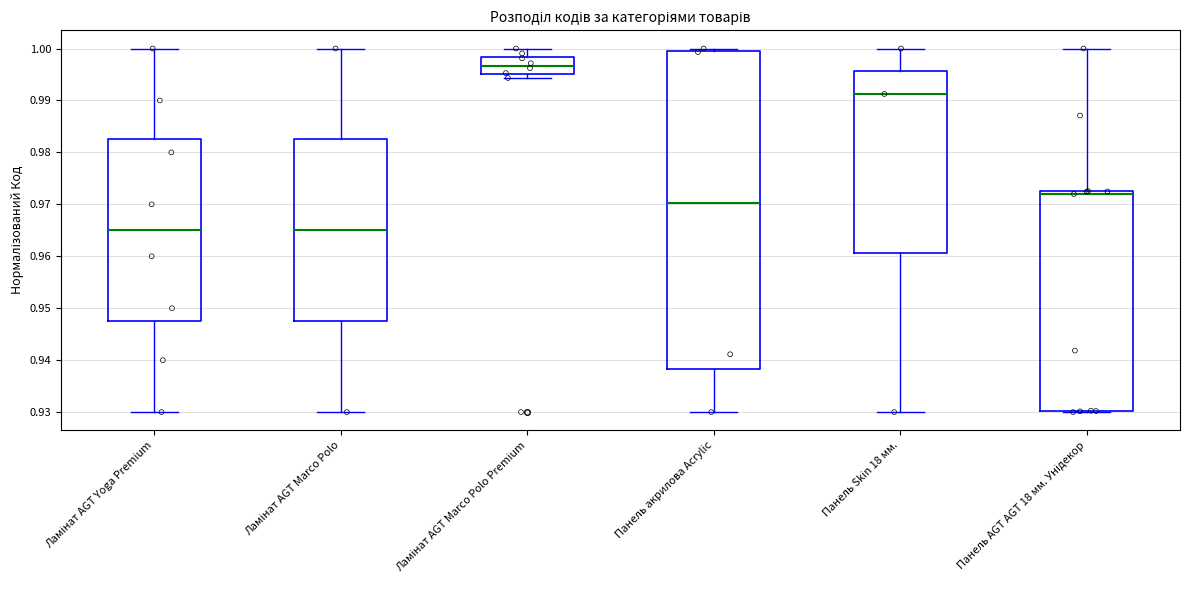

Which box is the tallest, from its lower edge to its upper edge?

Панель акрилова Acrylic